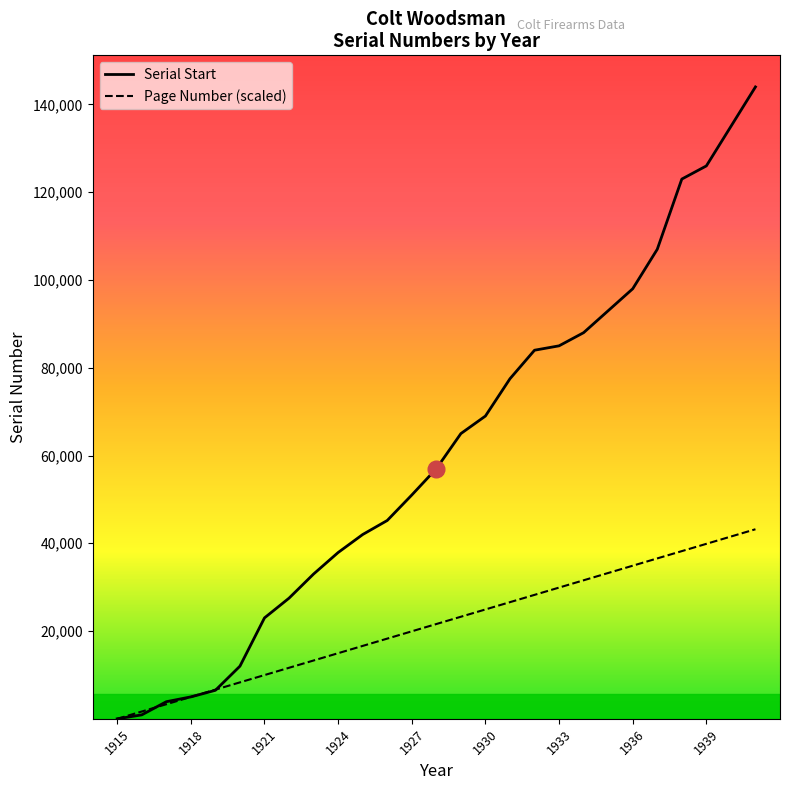

Rank the series by their maximum value, from lowest to highest.

Page Number (scaled), Serial Start